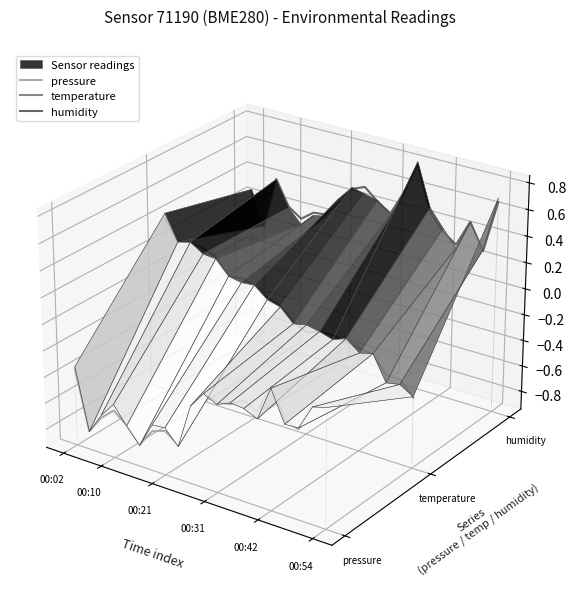

Is it true that temperature equals 0.0 at 00:21?

True